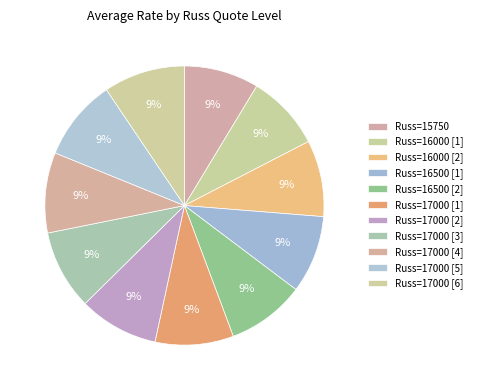

How many slices are in this pie chart?

11